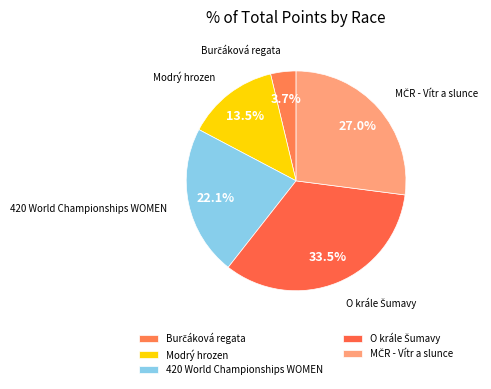

True or false: 420 World Championships WOMEN accounts for 22% of the total.

True